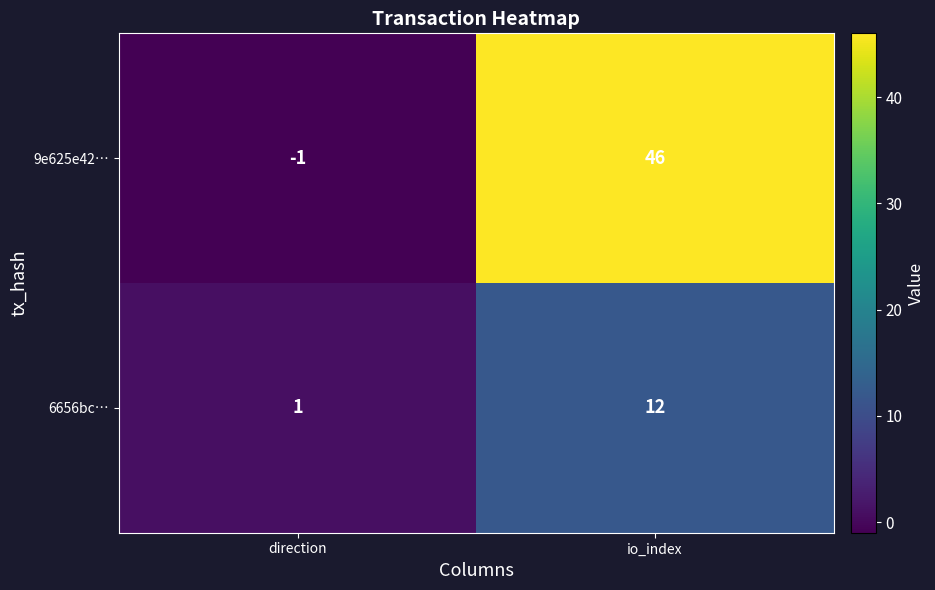

True or false: 6656bc… has a value of 12 at io_index.

True